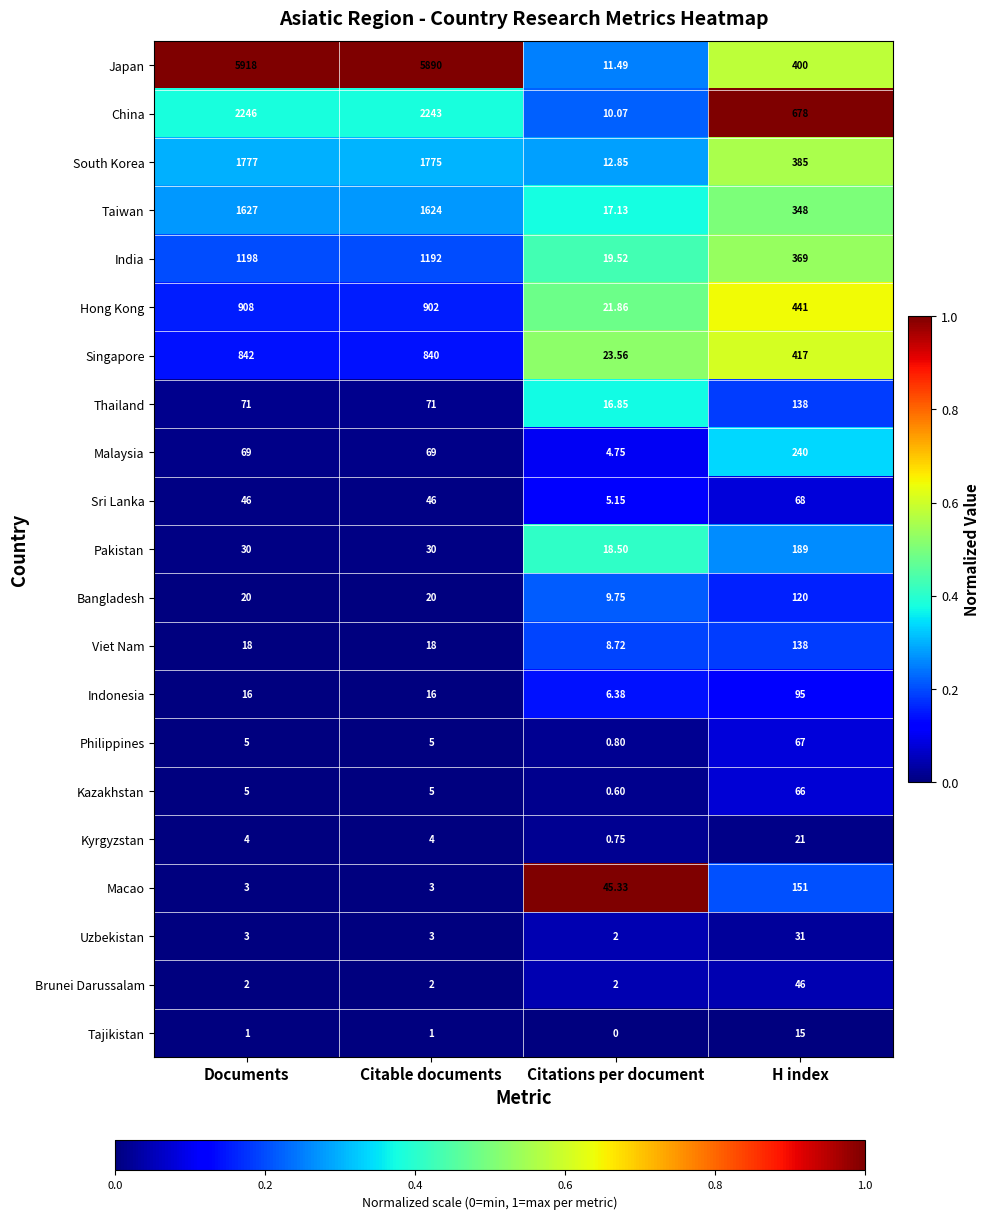

Which series has the largest total across all categories?

Japan